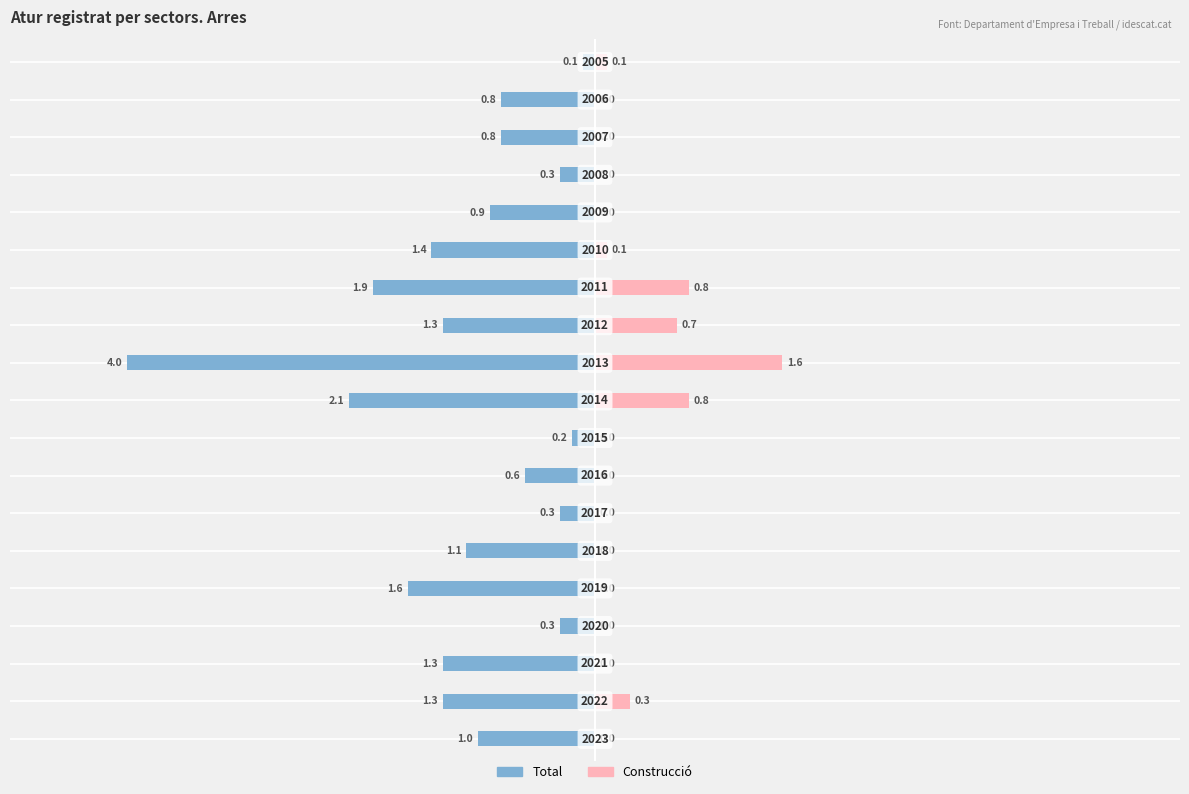

What is the maximum value for Construcció?

1.6